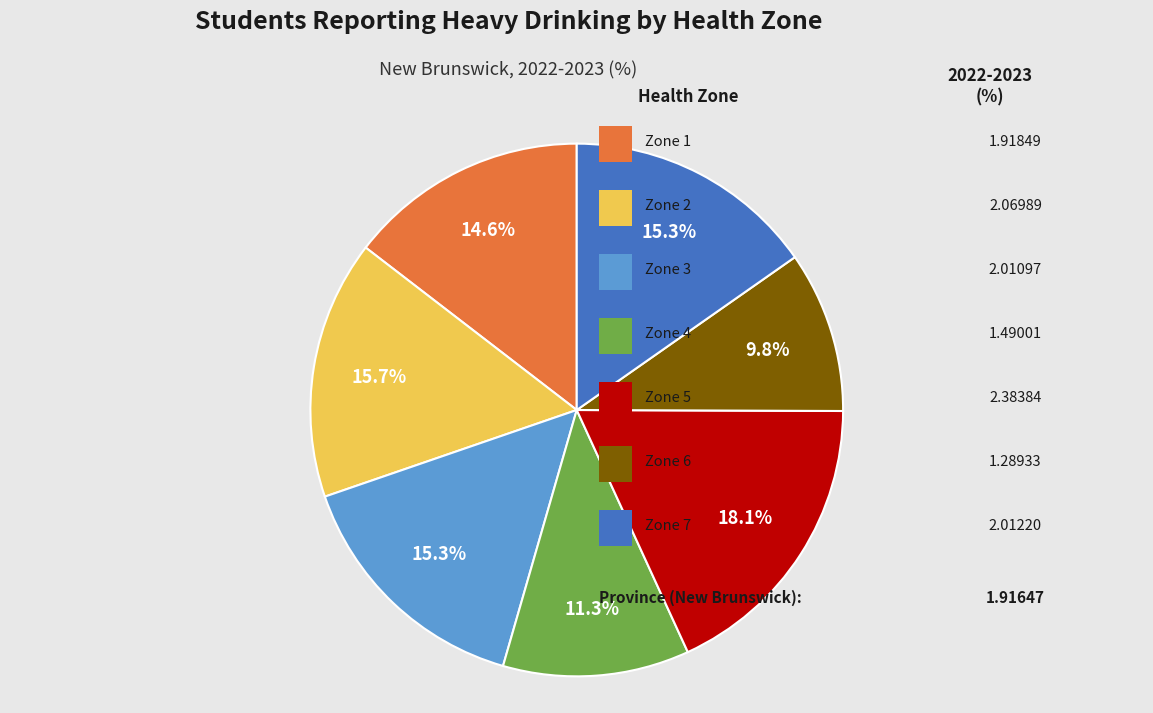

Does any single category account for the majority?

No